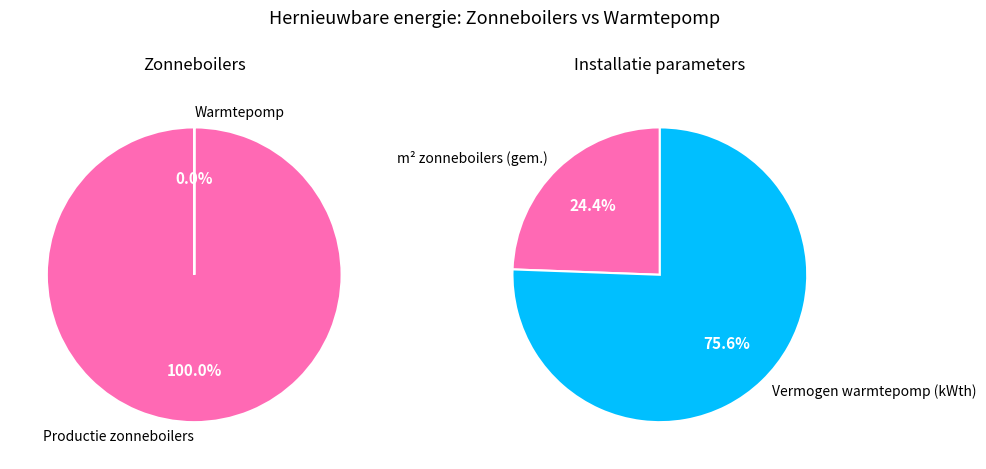

Combined, do Warmtepomp and Zonneboilers account for over 50%?

Yes